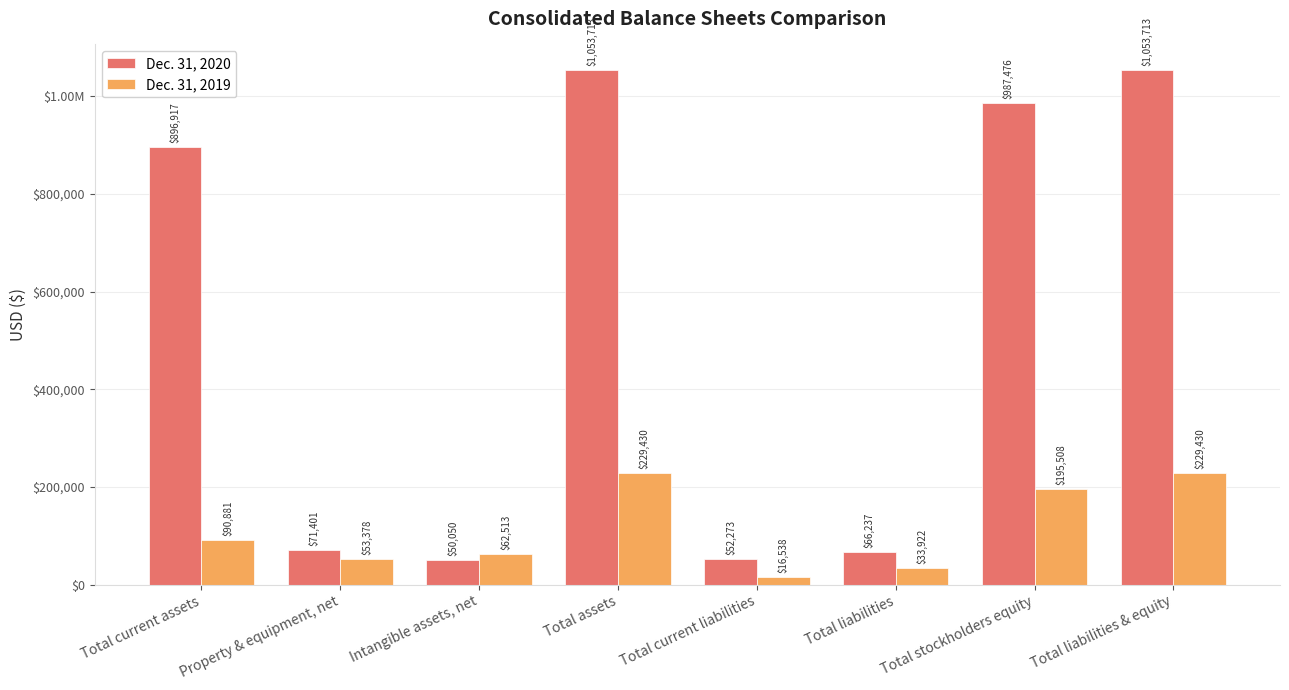

Which series has the largest total across all categories?

Dec. 31, 2020